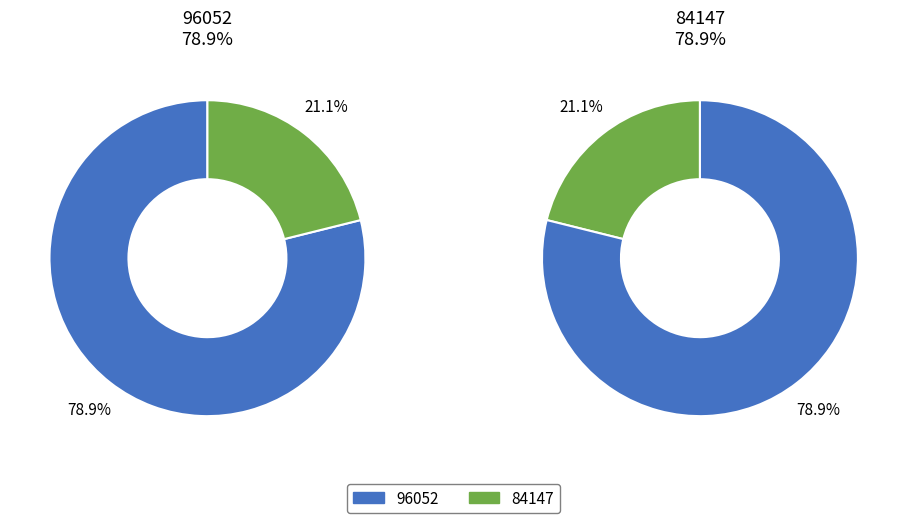

The 84147 slice represents 9% of the pie. True or false?

False